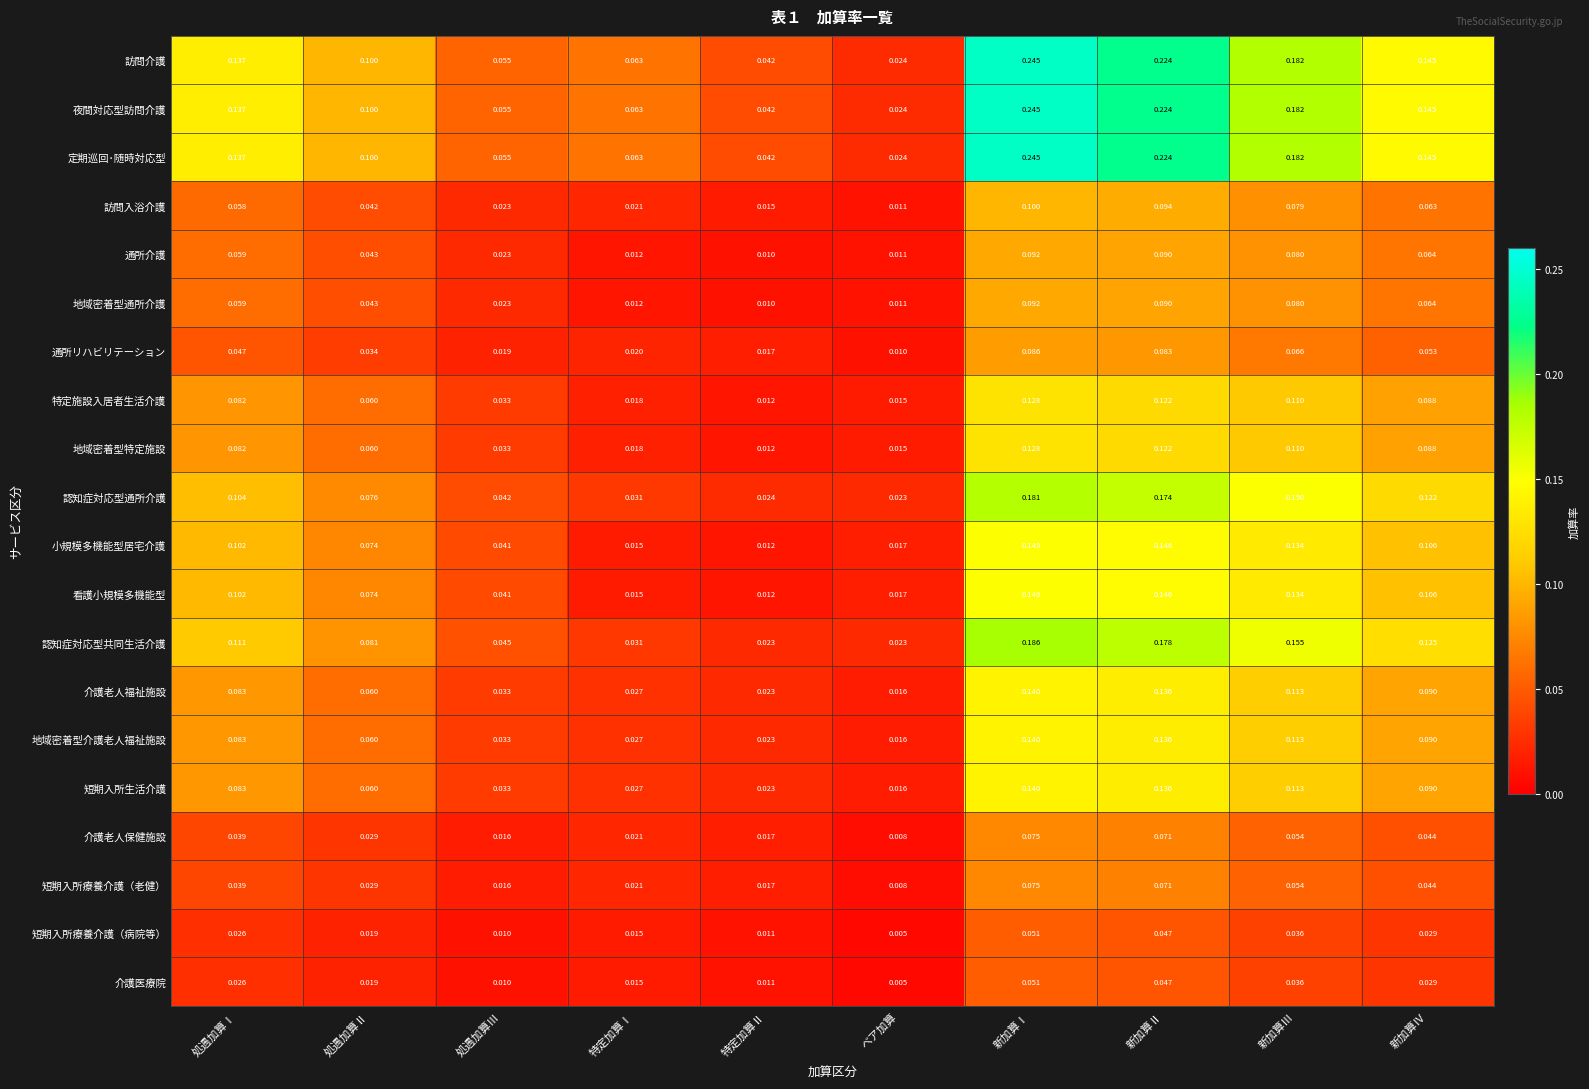

Rank the categories by 地域密着型特定施設 value from lowest to highest.

特定加算Ⅱ, ベア加算, 特定加算Ⅰ, 処遇加算Ⅲ, 処遇加算Ⅱ, 処遇加算Ⅰ, 新加算Ⅳ, 新加算Ⅲ, 新加算Ⅱ, 新加算Ⅰ